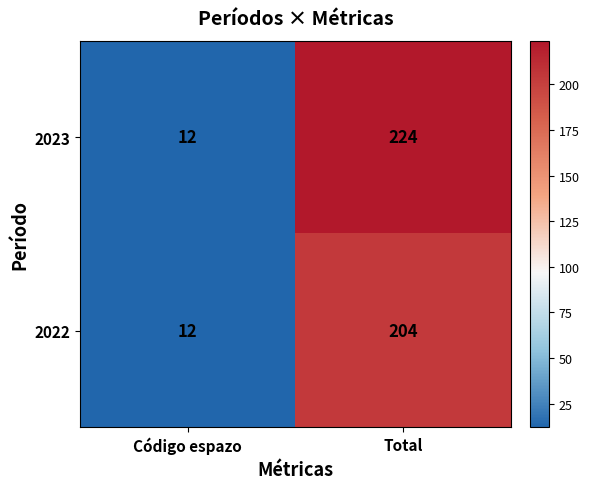

What is the sum of all 2023 values?

236